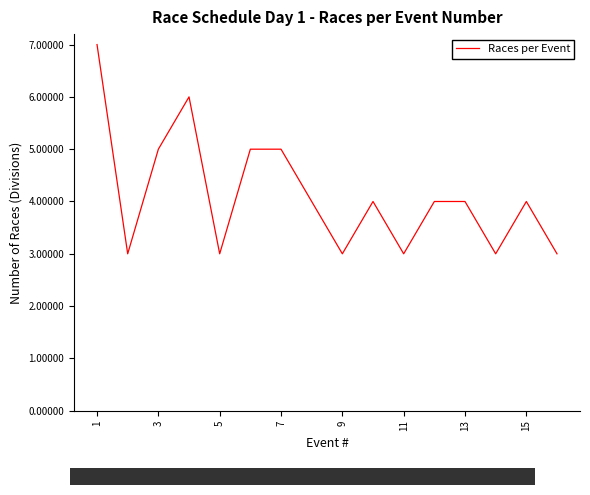

What is the maximum value shown in the chart?

7